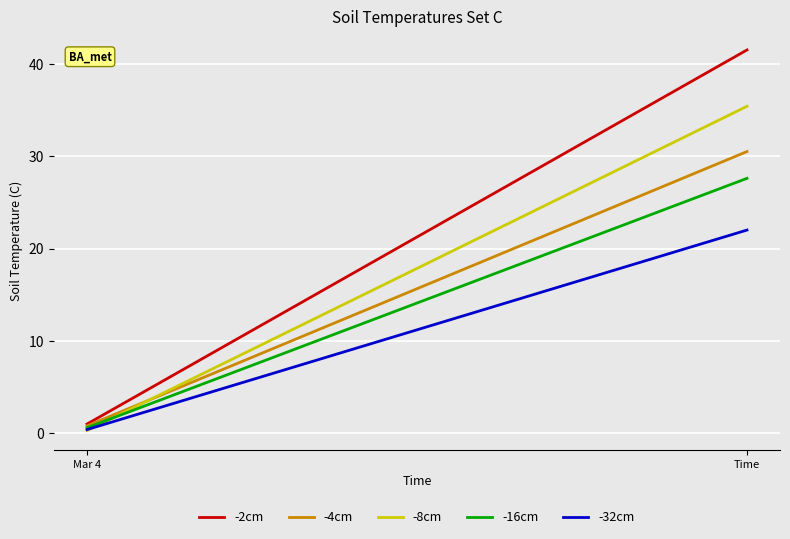

Which series has the largest total across all categories?

-2cm